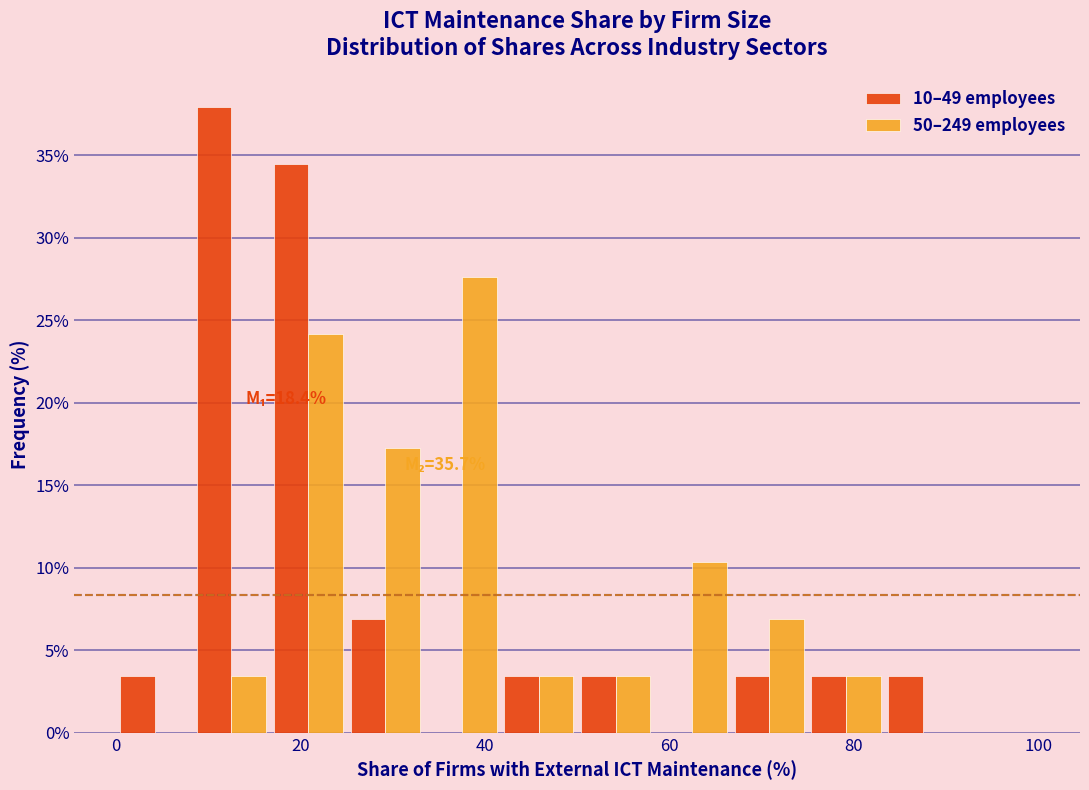

In the 50–249 employees series, which range on the x-axis has the tallest bar?

34 to 42